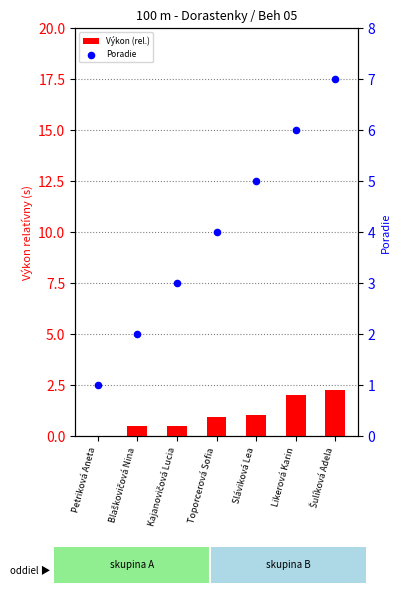

What is the total value across all series at Šulíková Adela?

9.3